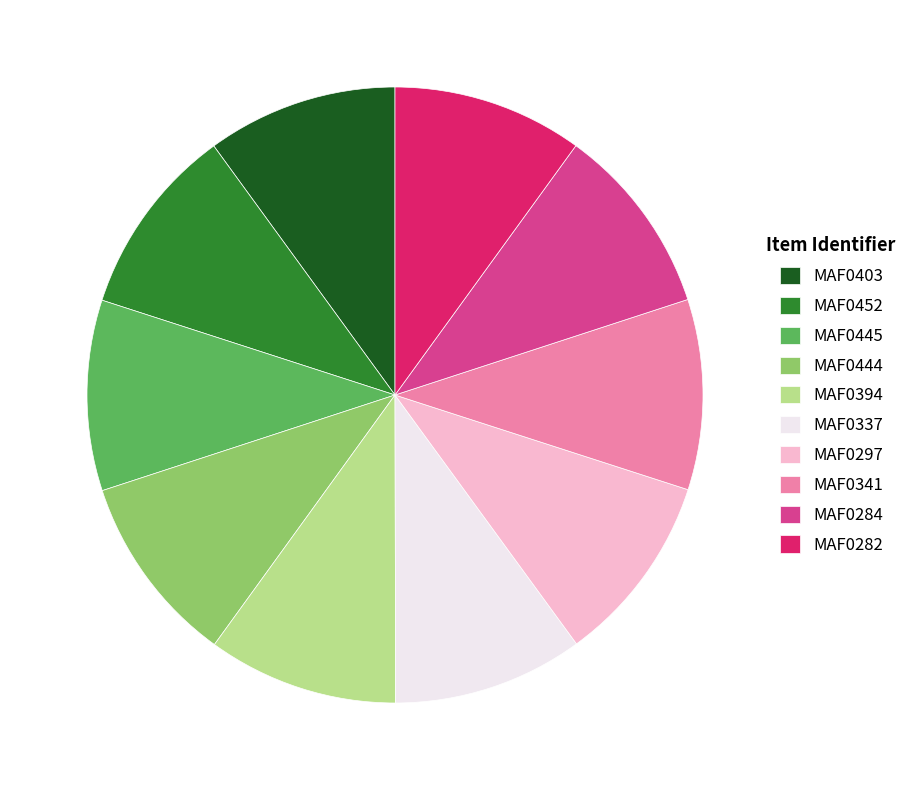

What is the ratio of the value at MAF0403 to the value at MAF0282?

1.0